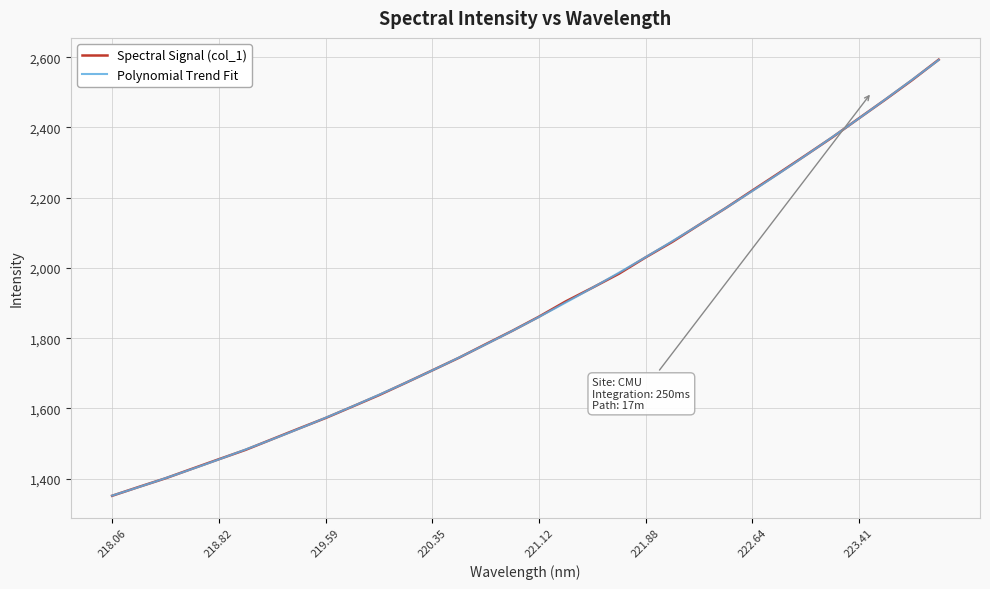

True or false: the data has more than 0 interior local peaks.

False